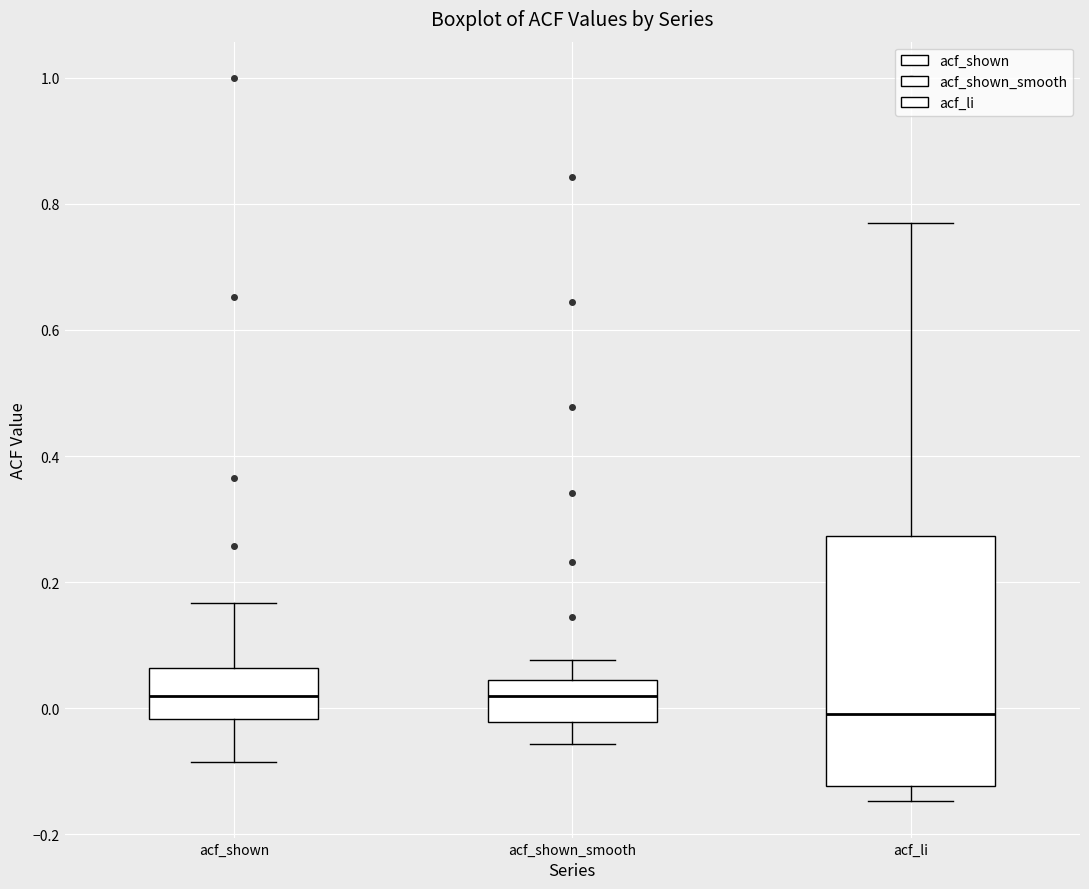

Which box is the tallest, from its lower edge to its upper edge?

acf_li